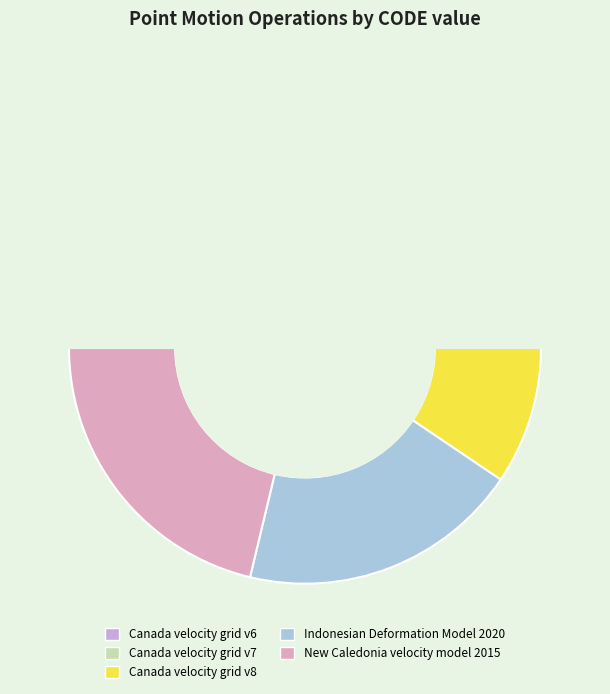

Count the number of slices in the pie.

5